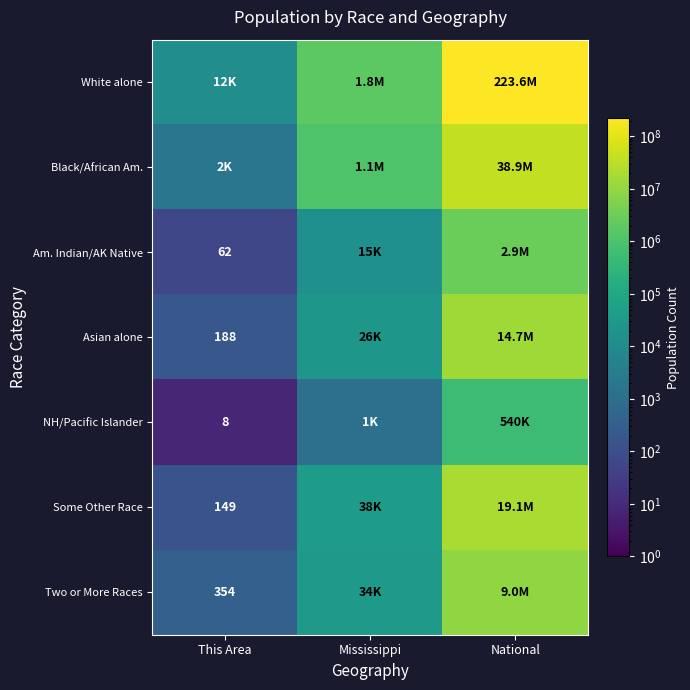

Is it true that NH/Pacific Islander equals 3 at This Area?

False